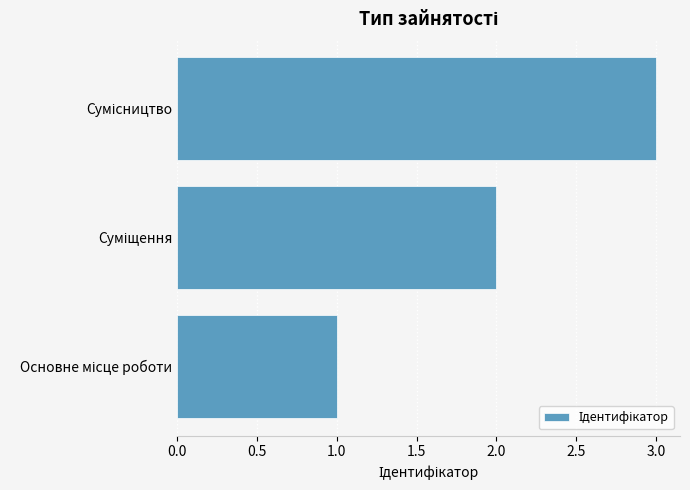

What is the maximum value shown in the chart?

3